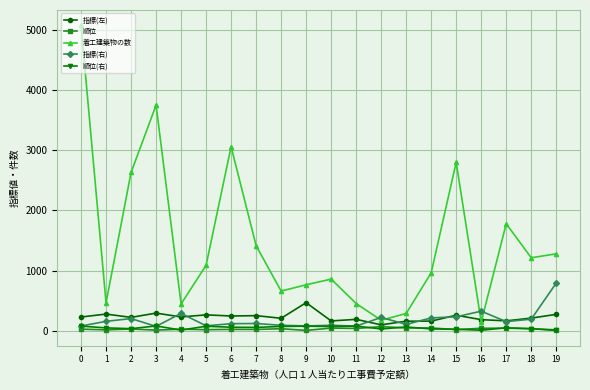

How many lines are shown in the chart?

5